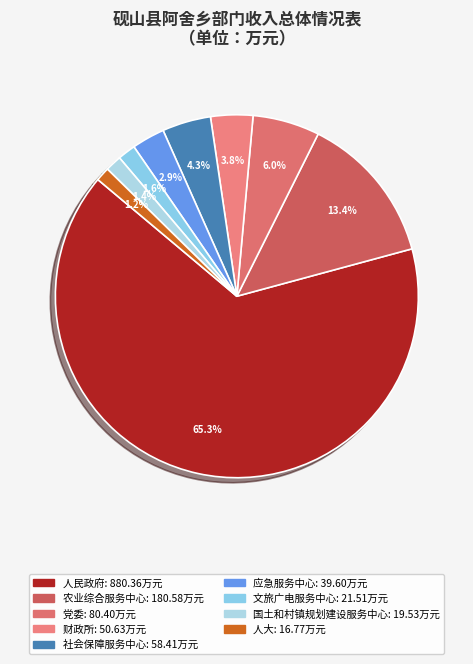

To the nearest percent, what is the difference between the largest and smallest slice percentages?

64%